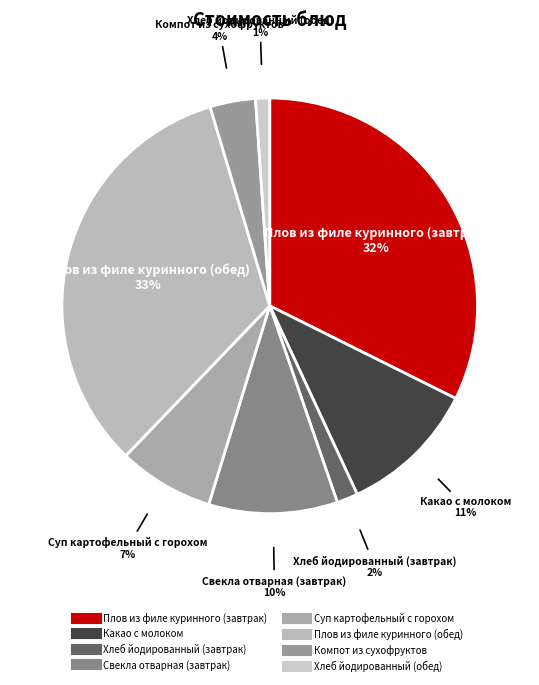

Between Хлеб йодированный (обед) and Компот из сухофруктов, which is larger?

Компот из сухофруктов